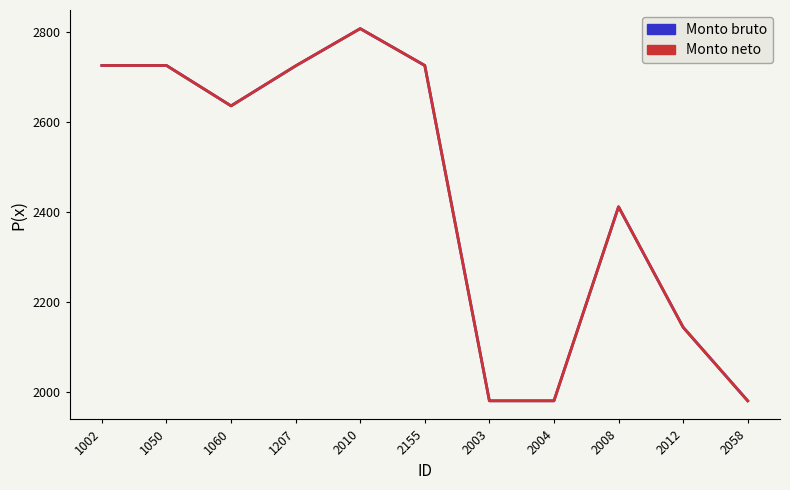

List the labels in order of Monto bruto value, smallest first.

2003, 2004, 2058, 2012, 2008, 1060, 1207, 1002, 1050, 2155, 2010